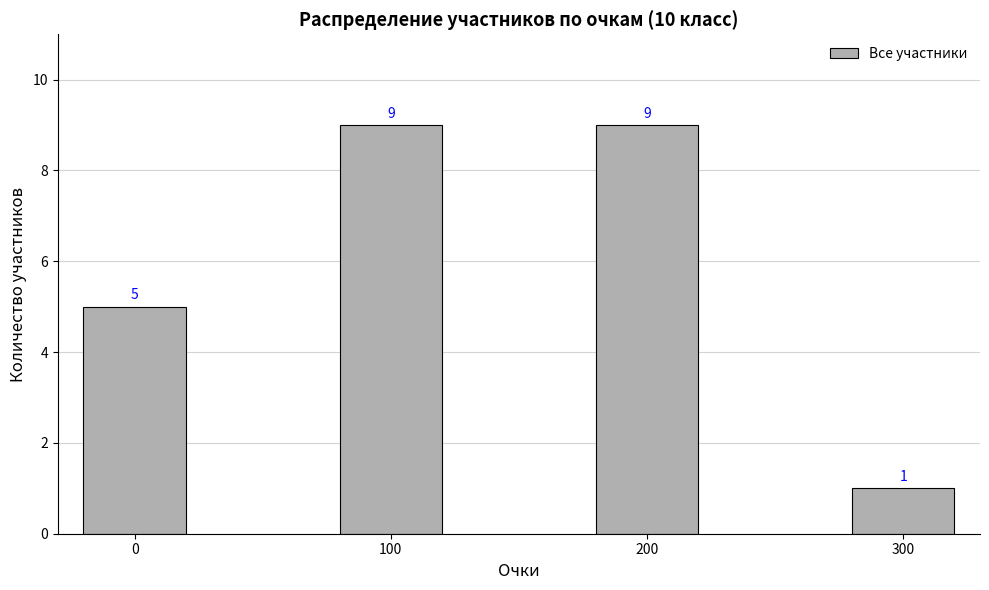

What is the difference between the second highest and minimum values?

8